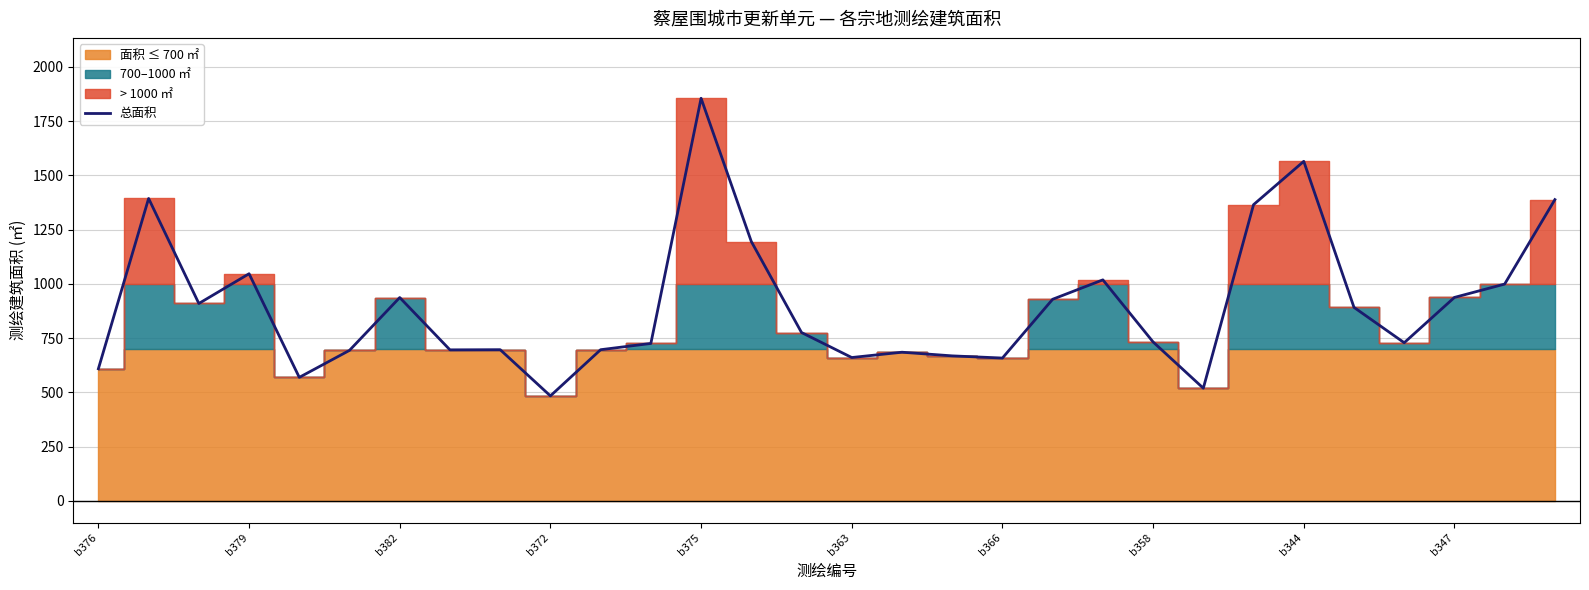

The 总面积 series shows 608.9 at b376. True or false?

True